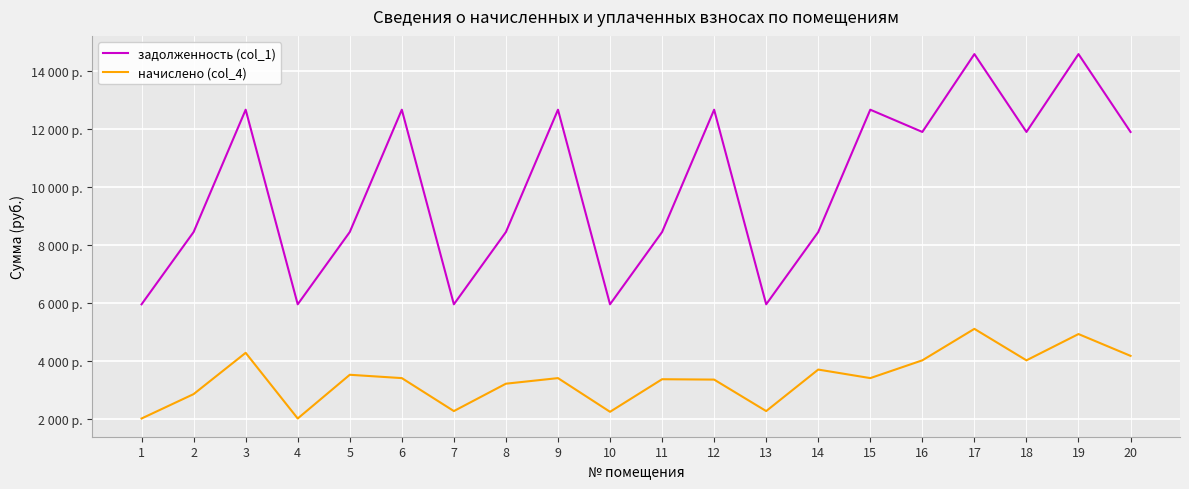

What is the sum of the задолженность (col_1) values at 13 and 18?

17856.0